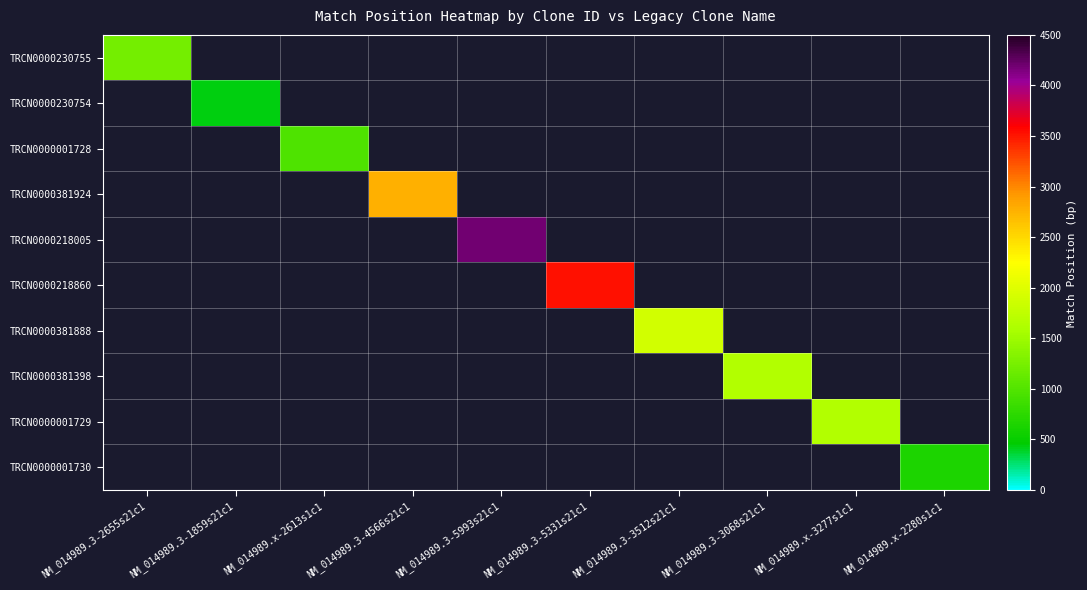

What is the maximum value shown in the chart?

4193.0